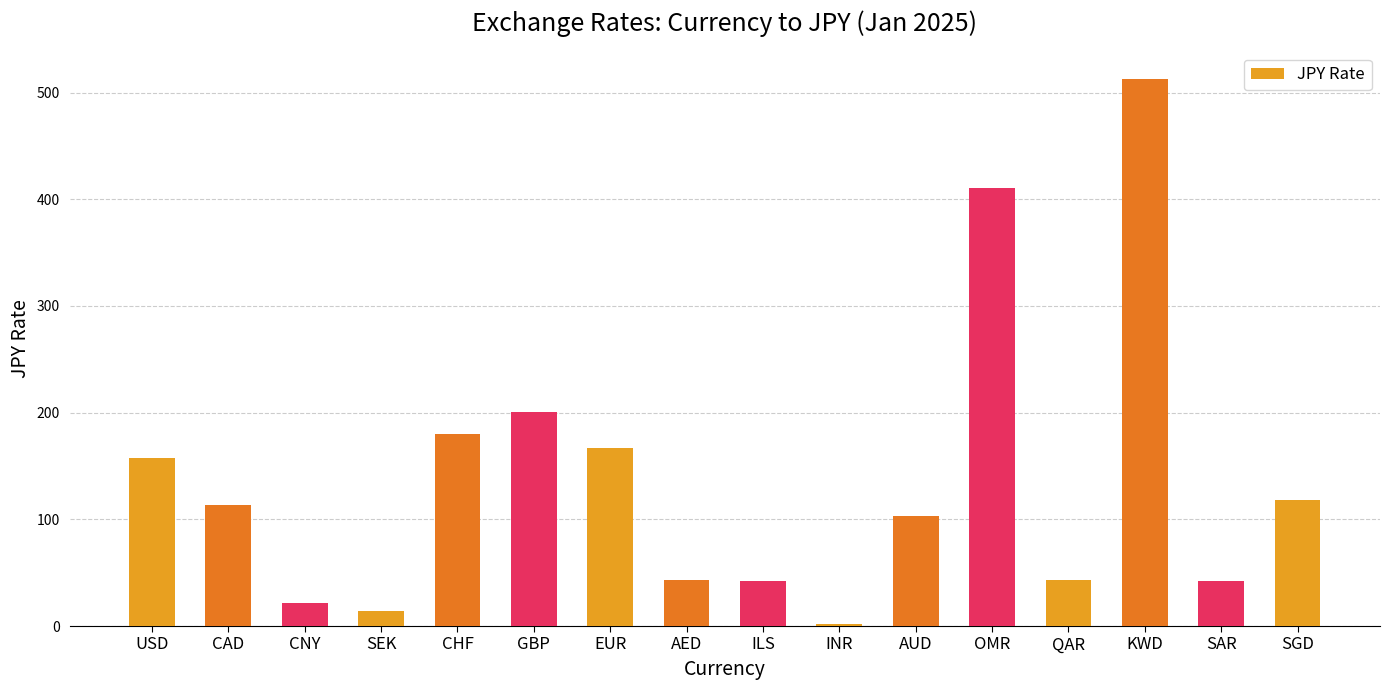

Which label corresponds to the largest value in the chart?

KWD